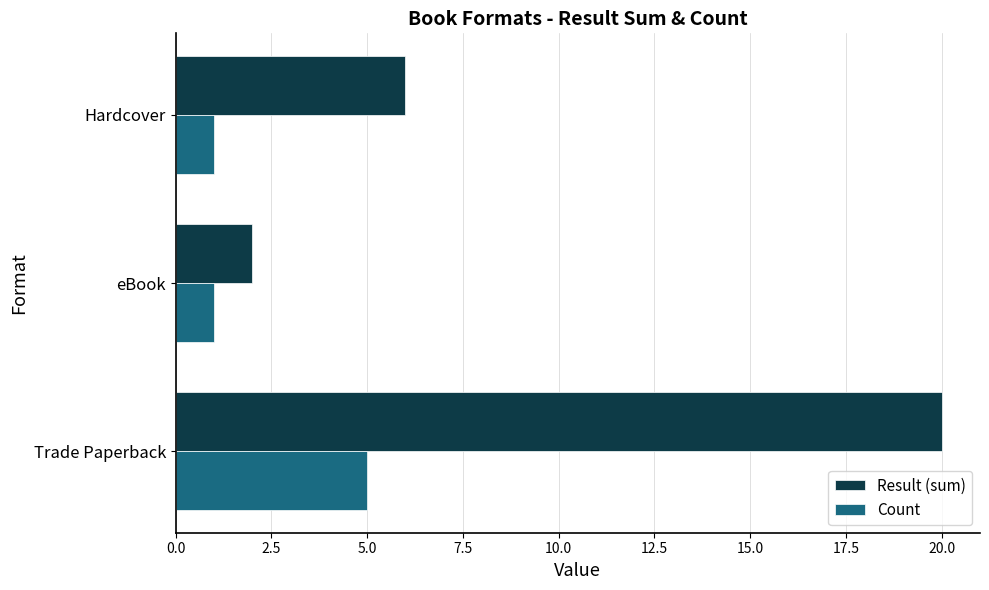

At which category is the sum across all series the highest?

Trade Paperback